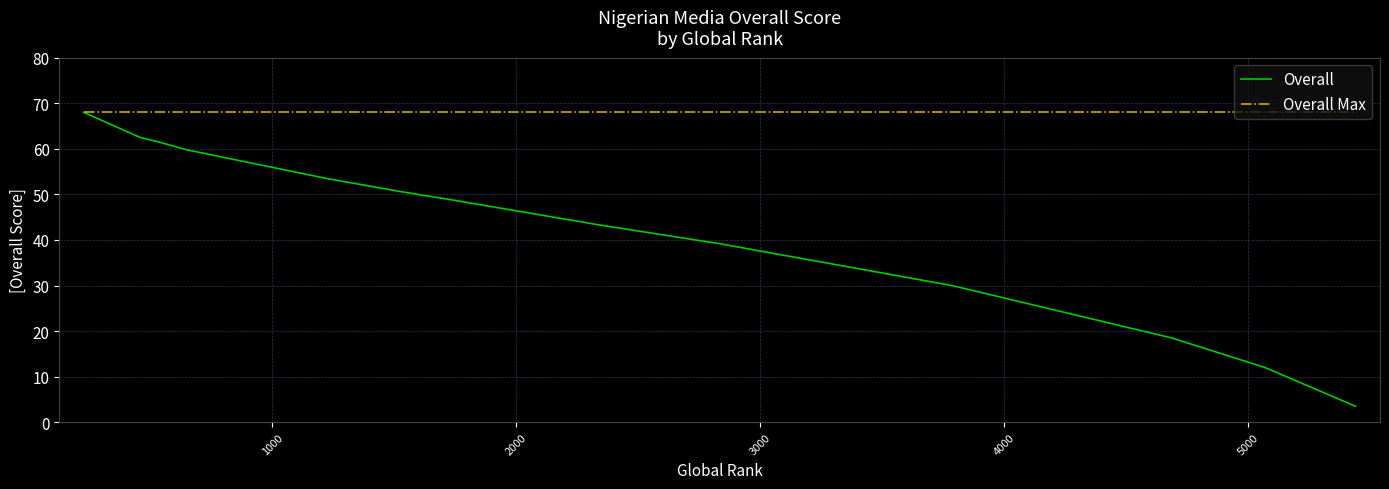

What is the smallest value displayed?

3.5